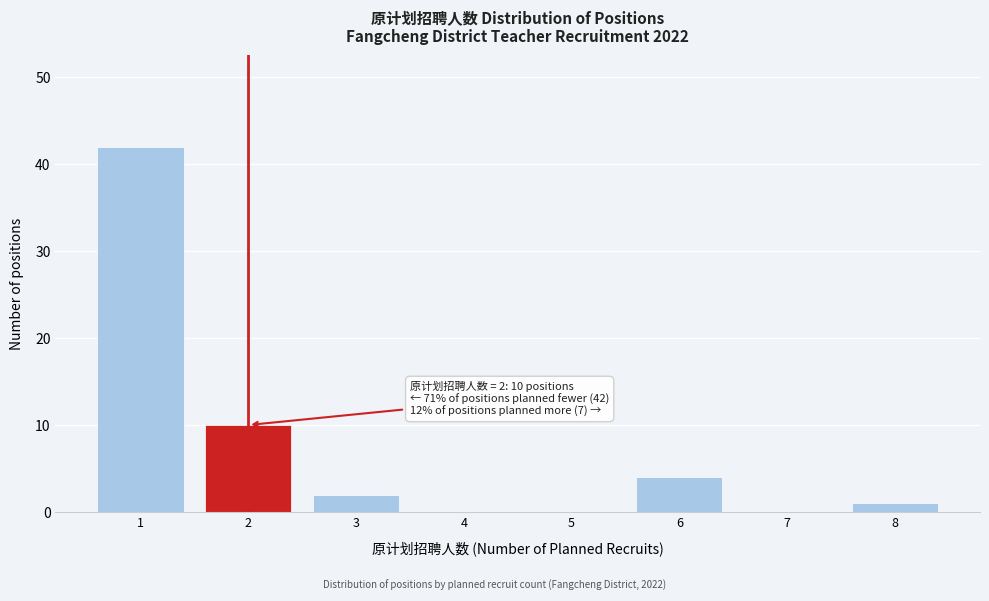

Reading right to left, extract all data points from this chart.

8=1	7=0	6=4	5=0	4=0	3=2	2=10	1=42